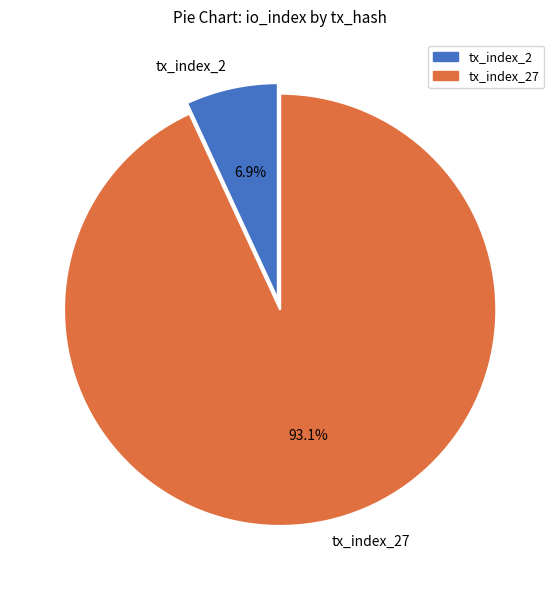

Which category has the smallest portion of the pie?

tx_index_2